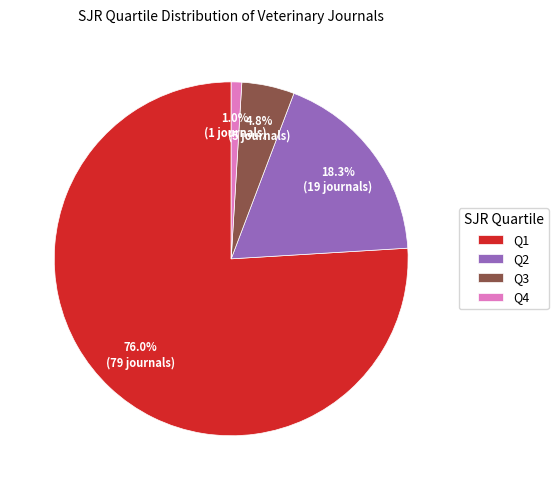

Is there a majority slice in this chart?

Yes